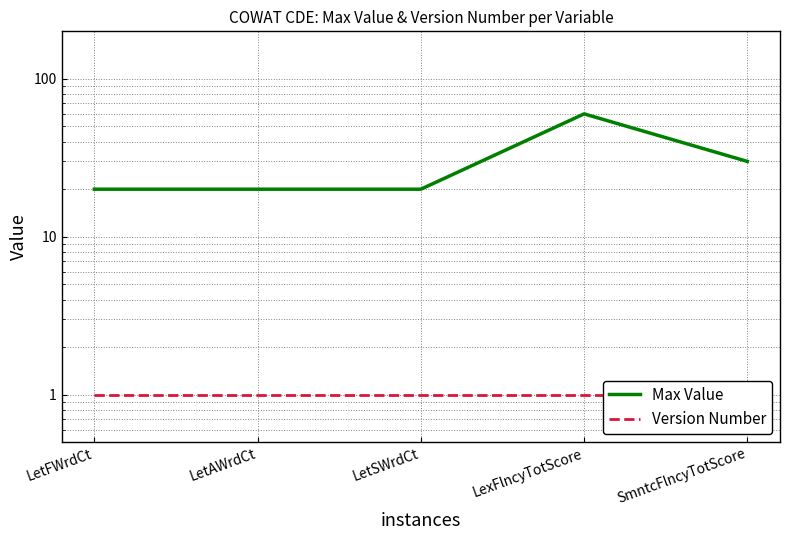

True or false: Version Number and Max Value intersect in this chart.

False